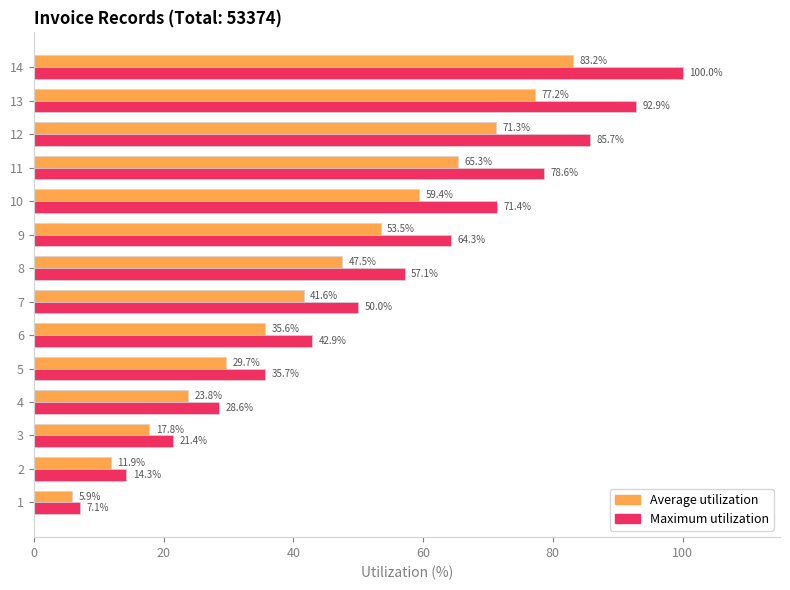

At how many categories does at least one series exceed 67?

5